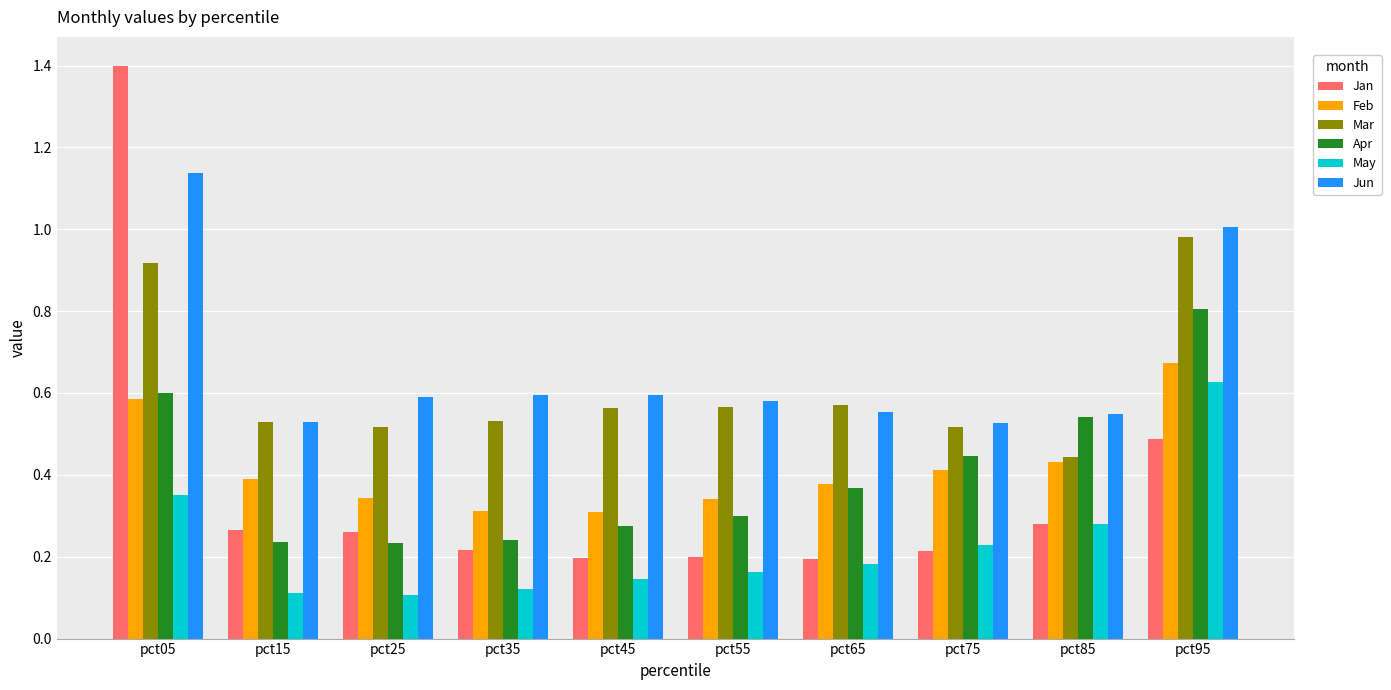

What is the maximum value shown in the chart?

1.4